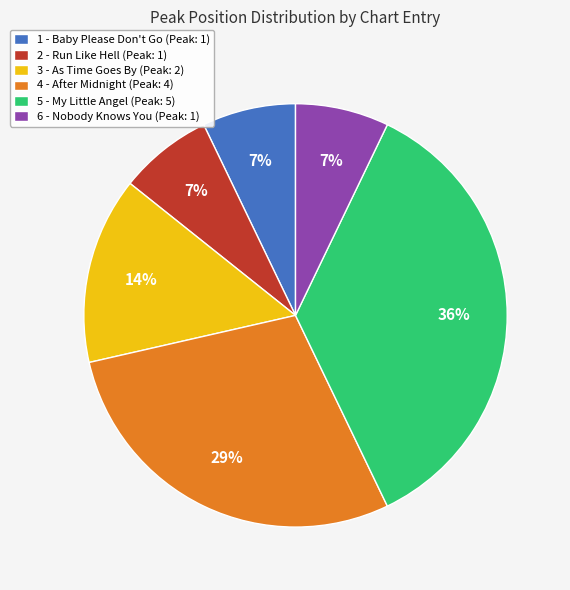

How many segments does this pie chart have?

6